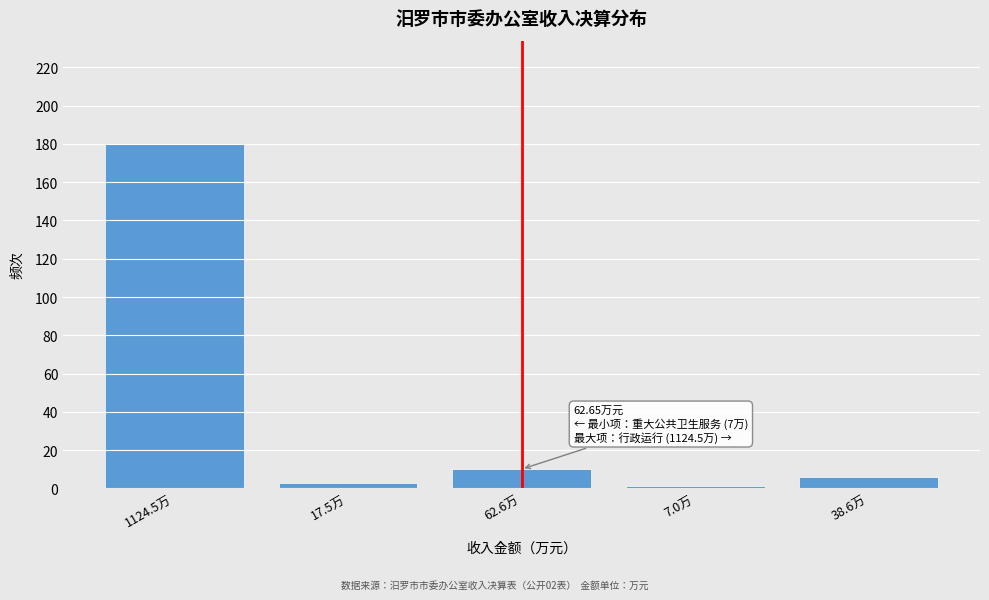

Reading left to right, list all the values displayed in this chart.

1124.5万=180.0	17.5万=2.8	62.6万=10.0	7.0万=1.1	38.6万=6.2